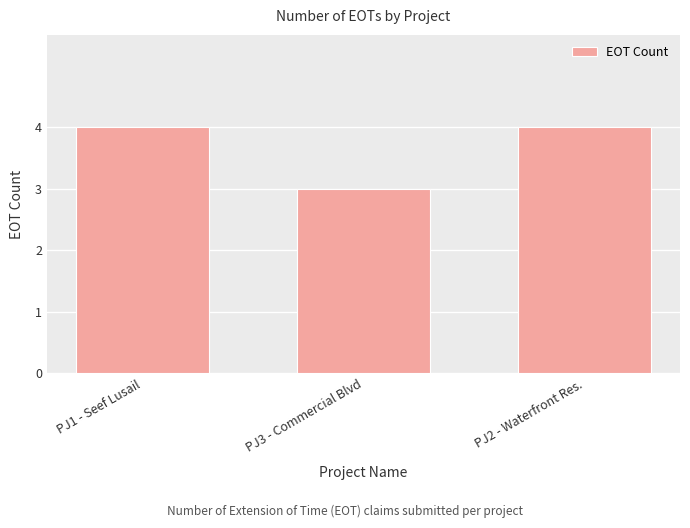

How many values are between 3 and 4?

3